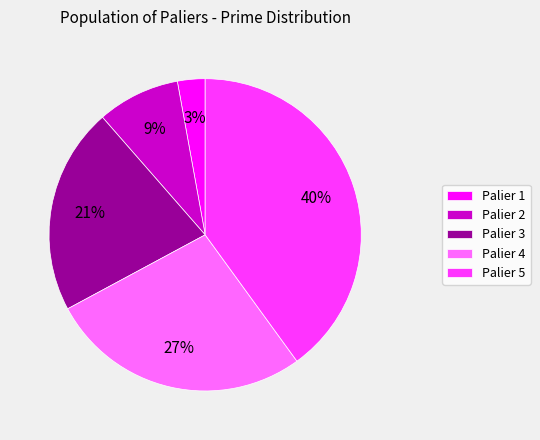

Count the number of slices in the pie.

5